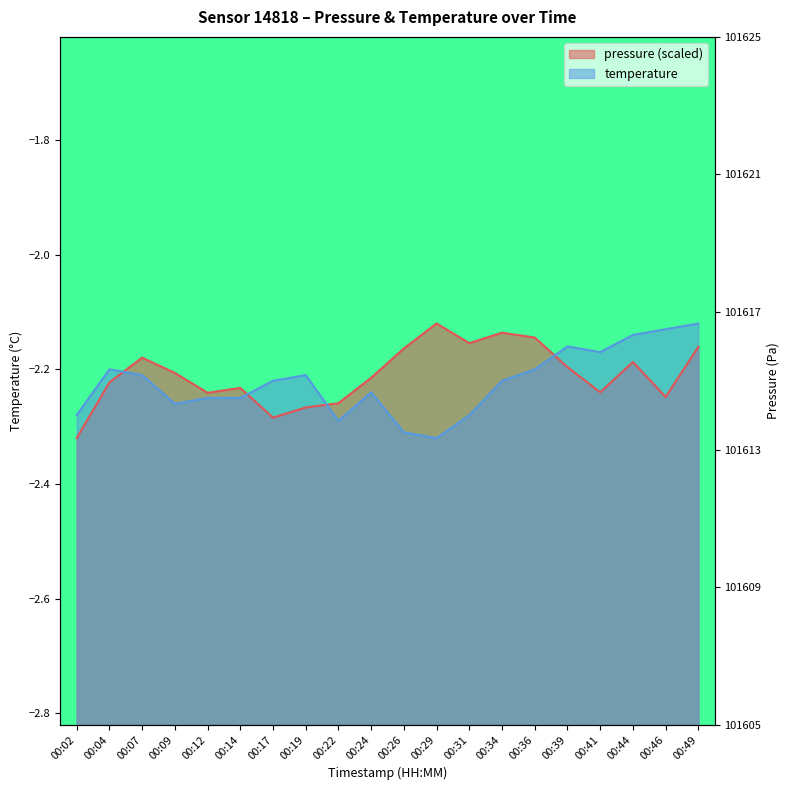

At which label is pressure closest to -2?

00:29